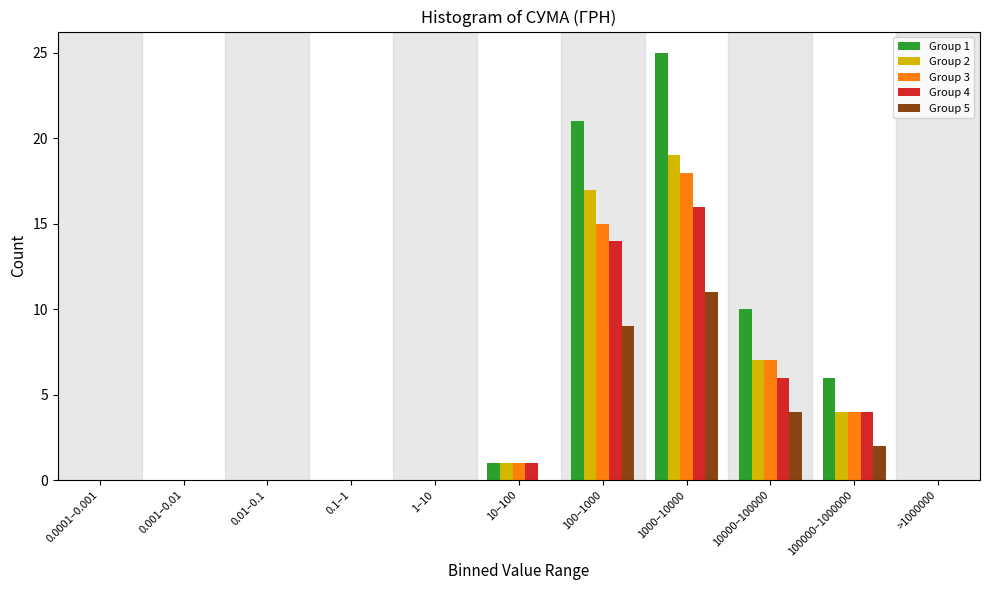

Between 0.001–0.01 and 10000–100000, which series saw the biggest shift?

Group 1